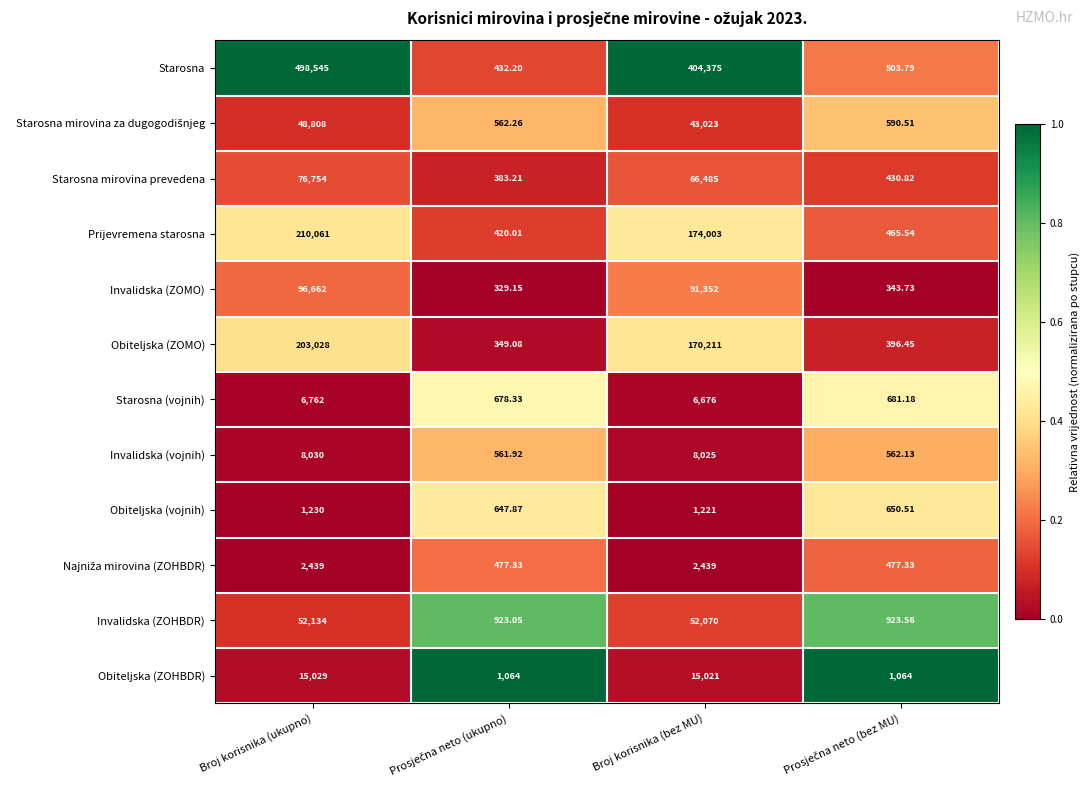

Where does the Invalidska (ZOMO) series first go above 91352?

Broj korisnika (ukupno)